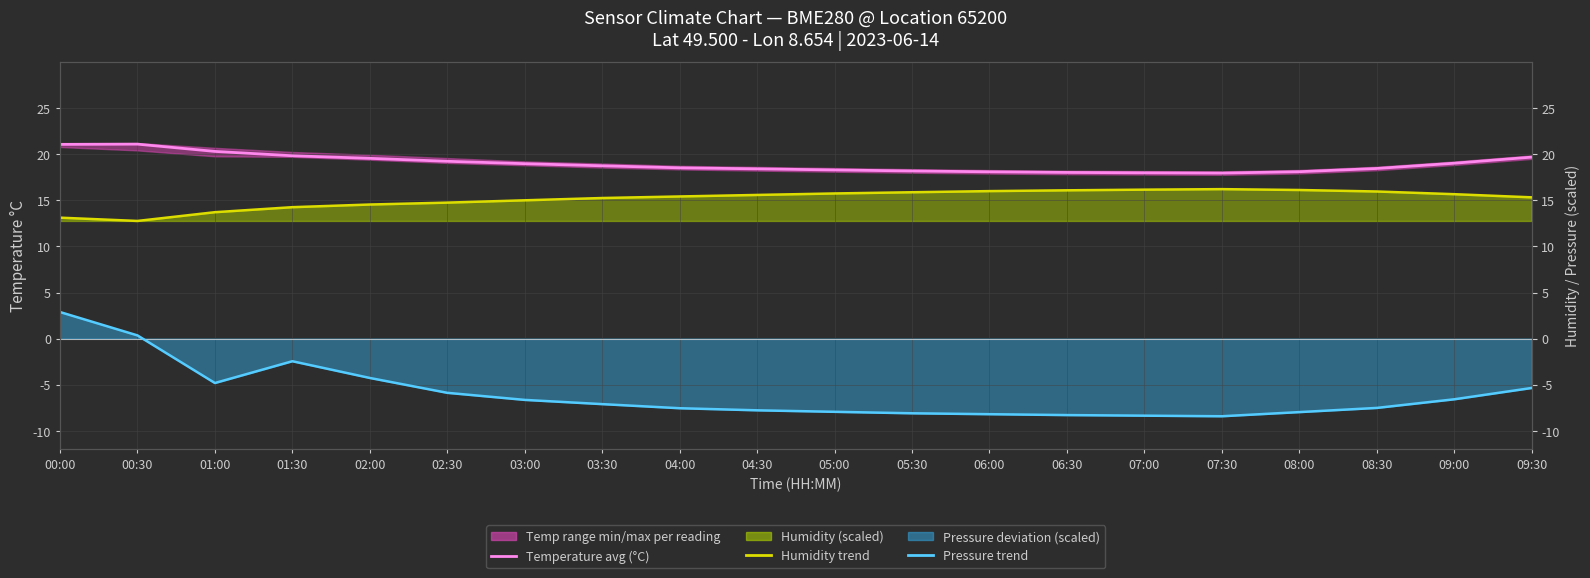

At how many categories does at least one series exceed 6?

20